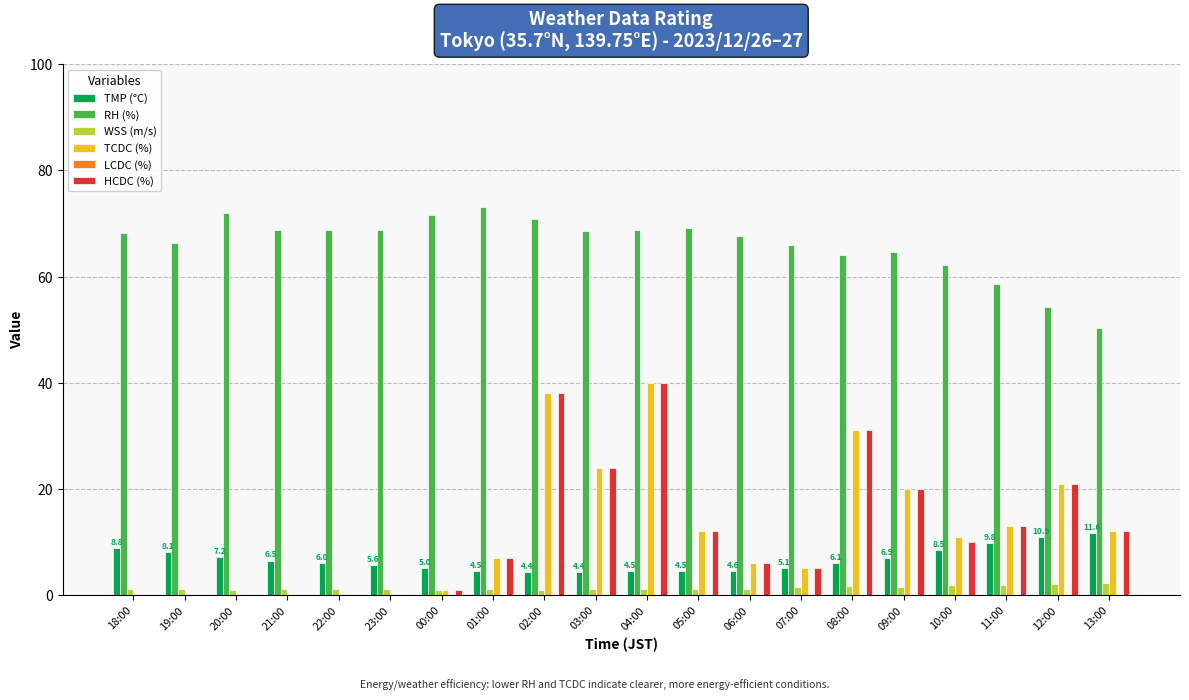

Which series has the largest total across all categories?

RH (%)